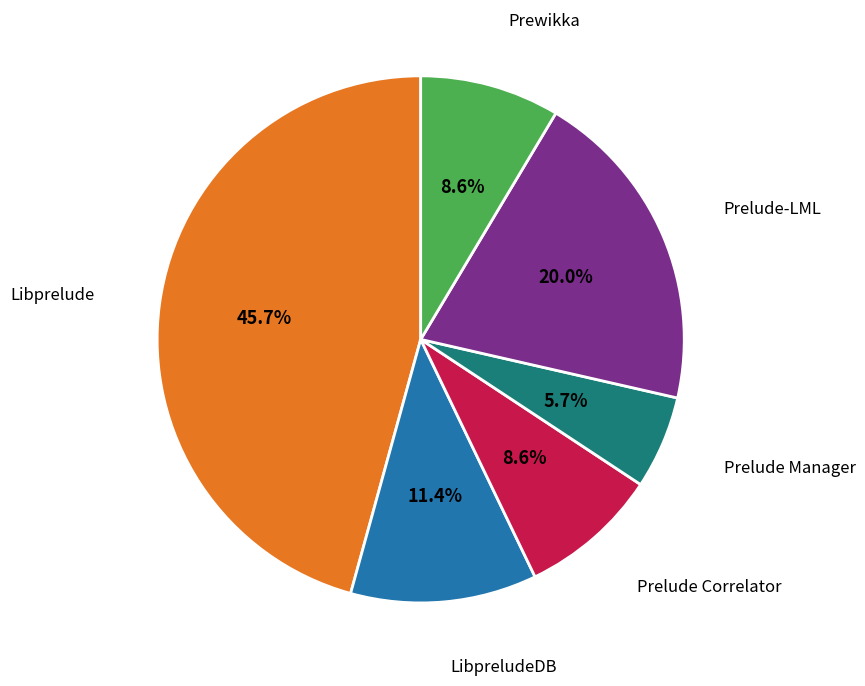

What portion of the pie excludes Prelude Manager?

94.3%